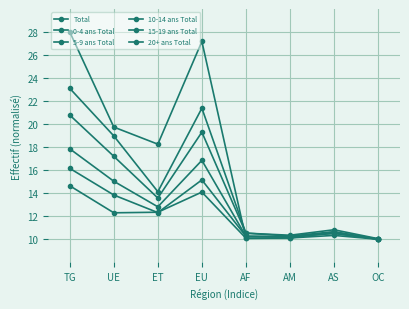

Reading right to left, extract all data points from this chart.

Total: 10.0	10.8	10.3	10.5	21.4	14.1	19.0	23.1
0-4 ans Total: 10.0	10.5	10.2	10.3	15.2	12.3	13.8	16.2
5-9 ans Total: 10.0	10.7	10.3	10.5	19.3	13.6	17.2	20.8
10-14 ans Total: 10.0	10.5	10.2	10.3	16.9	12.8	15.0	17.9
15-19 ans Total: 10.0	10.3	10.1	10.1	14.1	12.3	12.3	14.6
20+ ans Total: 10.0	10.6	10.1	10.1	27.2	18.3	19.7	28.0